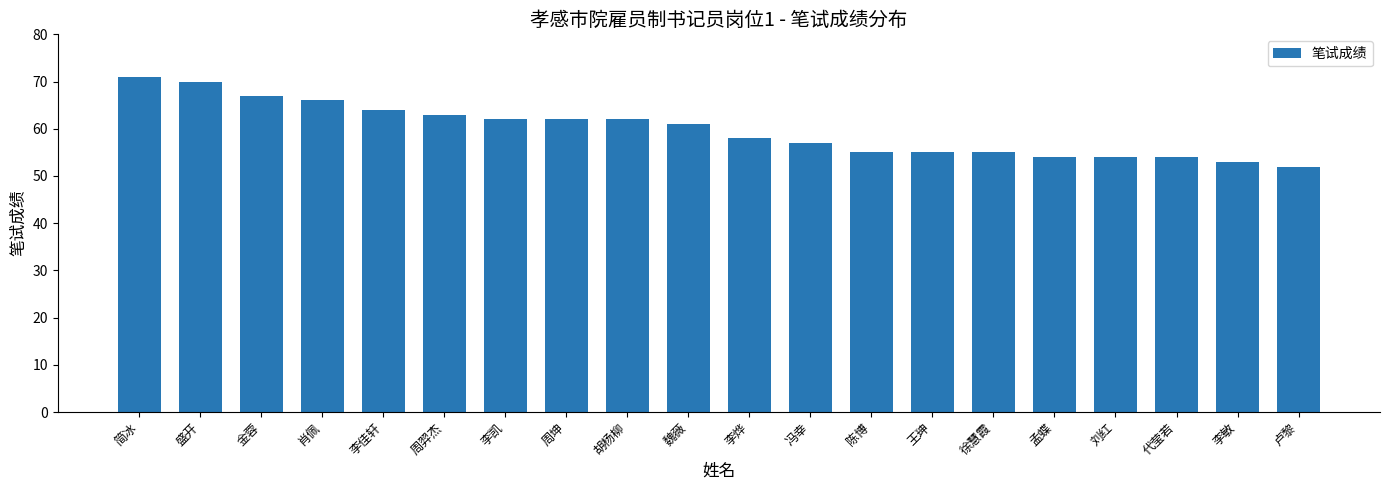

Are the bars horizontal?

No